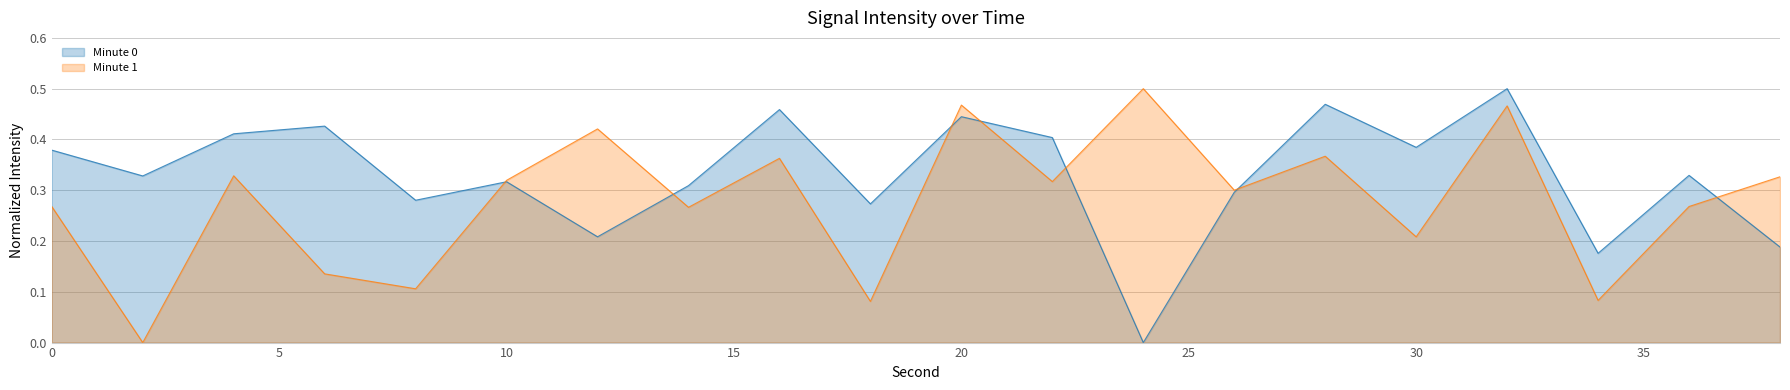

What is the value of the Minute 1 point at the 20th from the left?

0.3